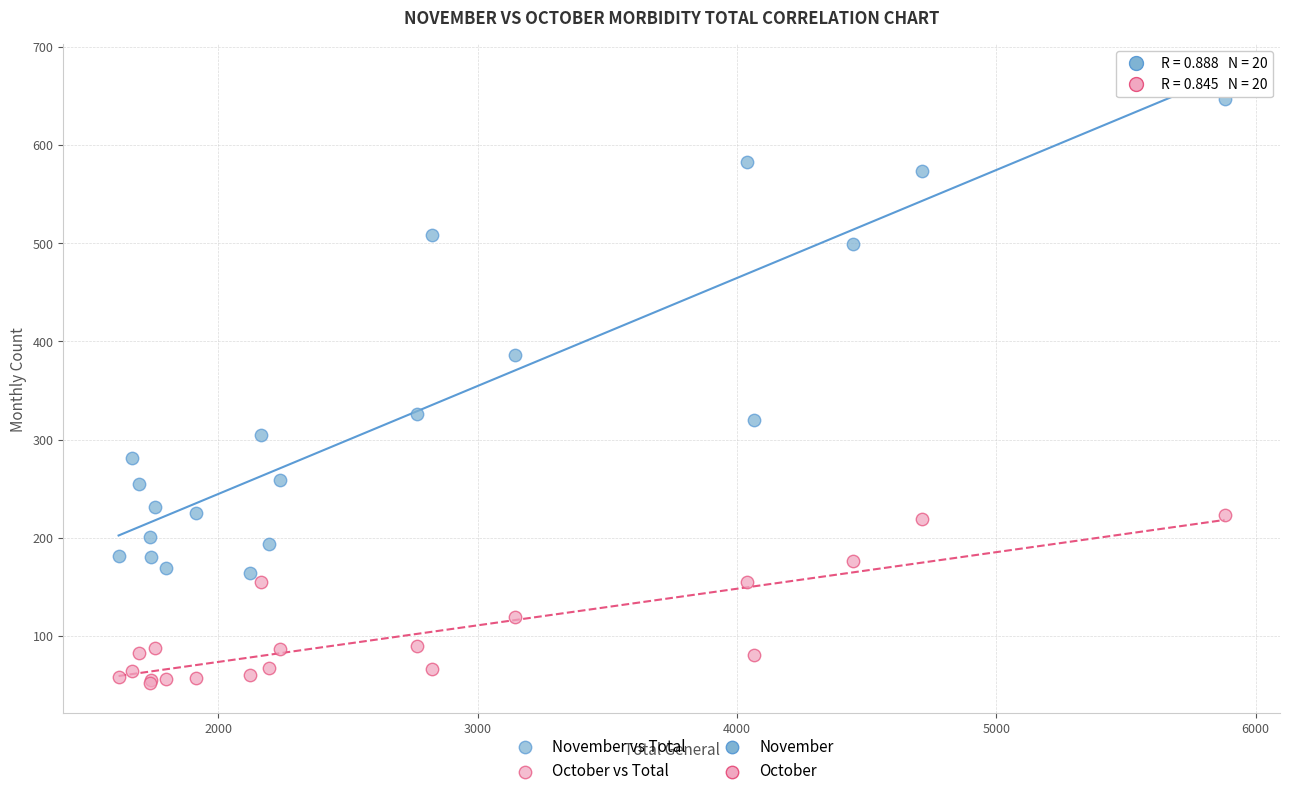

In the November vs Total series, what Y value is closest to 405?

386